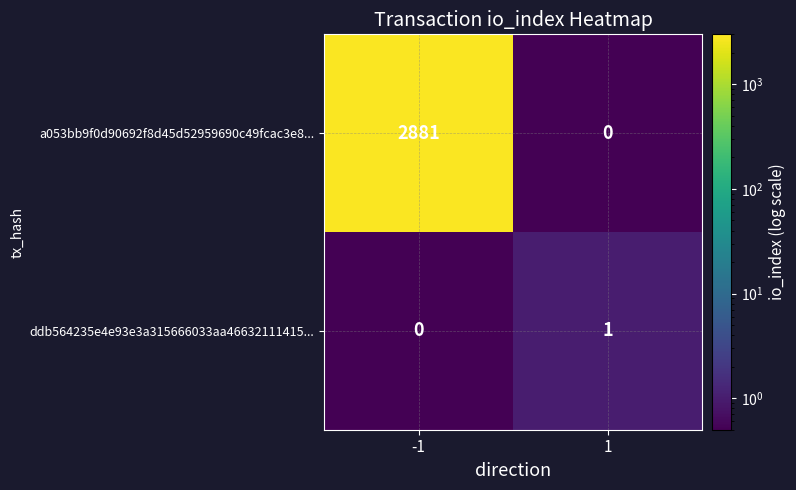

The value of ddb564235e4e93e3a315666033aa46632111415... at 1 is 1. True or false?

True